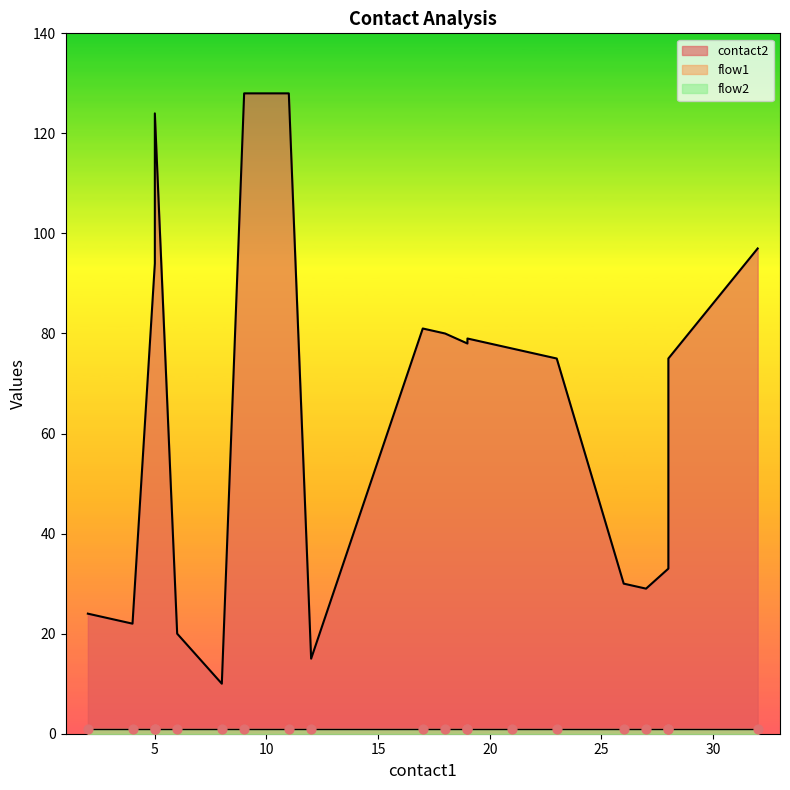

Which series has the largest Y range (max minus min)?

contact2